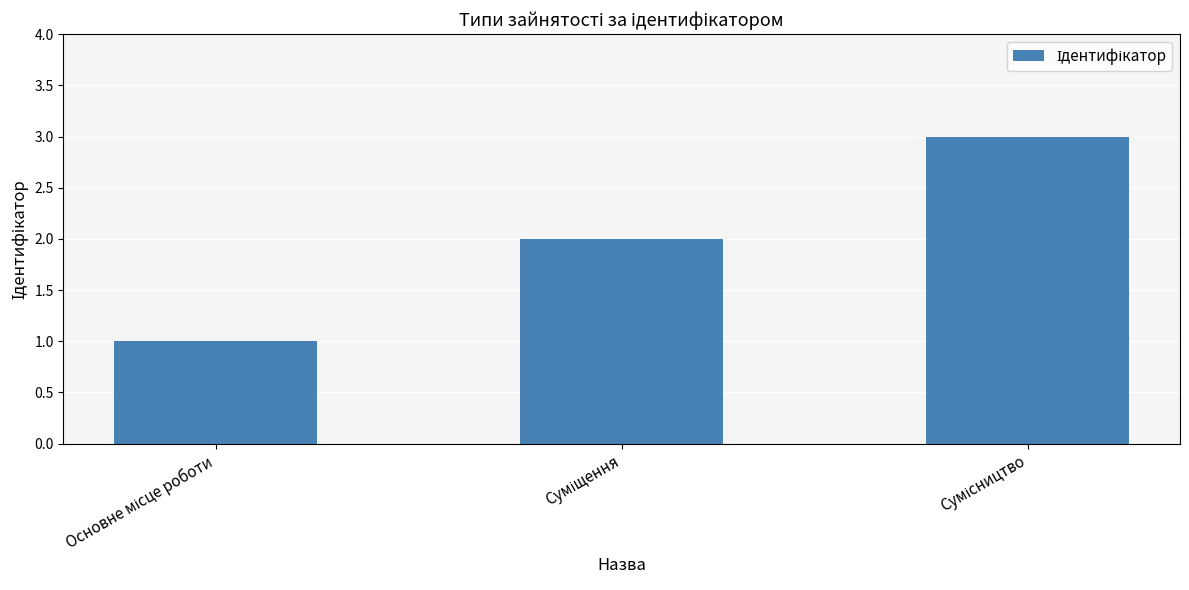

What is the maximum value shown in the chart?

3